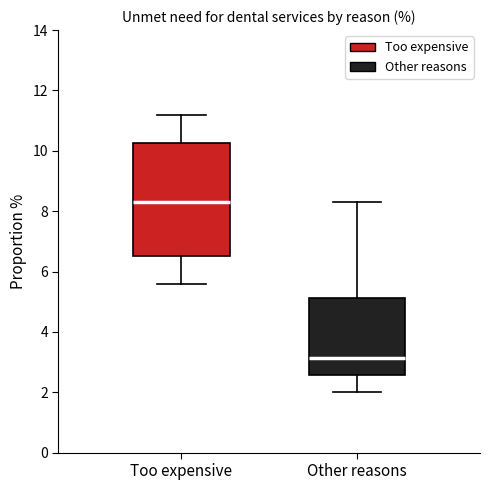

Where is the upper edge of the box for Other reasons on the y-axis? The values are not printed on the chart, so give them approximately, as read against the axis.

5.2